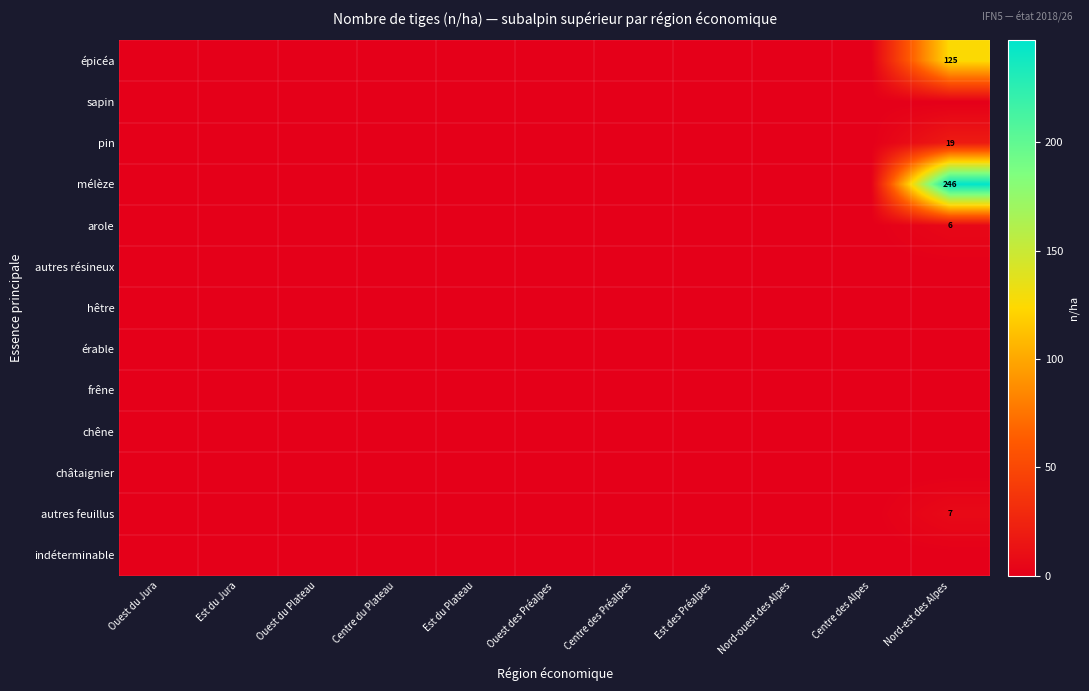

The épicéa series shows 63 at Est du Plateau. True or false?

False